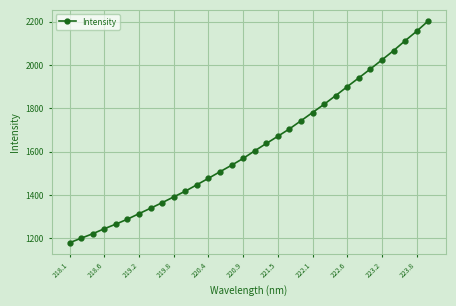

What is the smallest value displayed?

1180.1